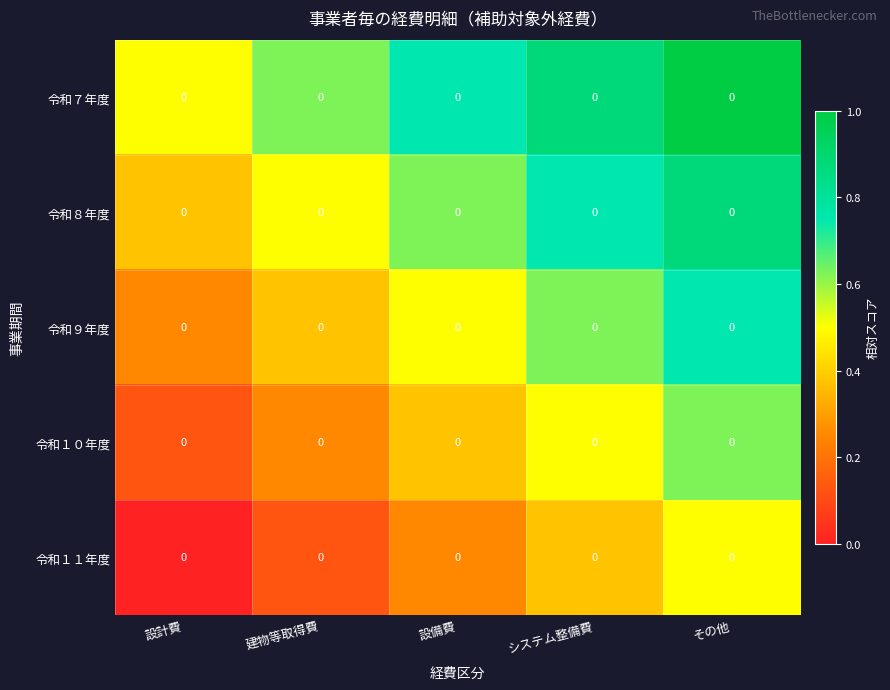

At which label is row_0 closest to 0?

設計費